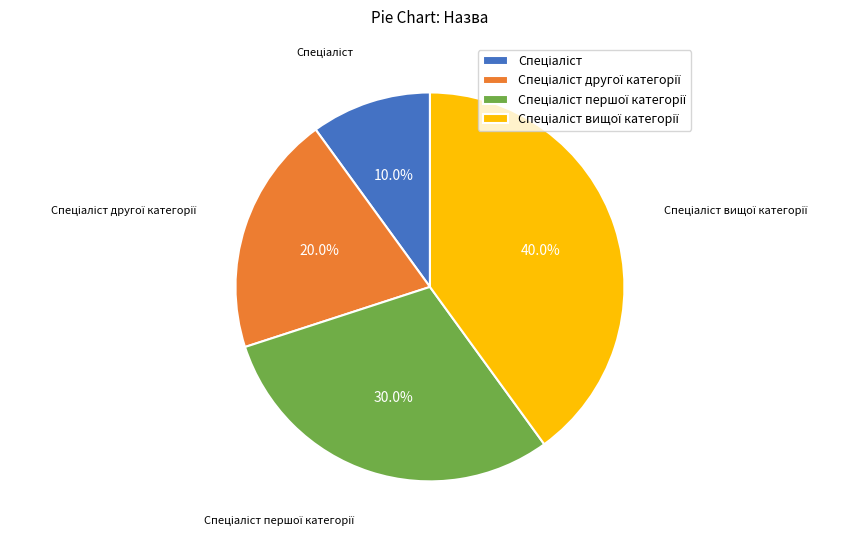

Is there a majority slice in this chart?

No